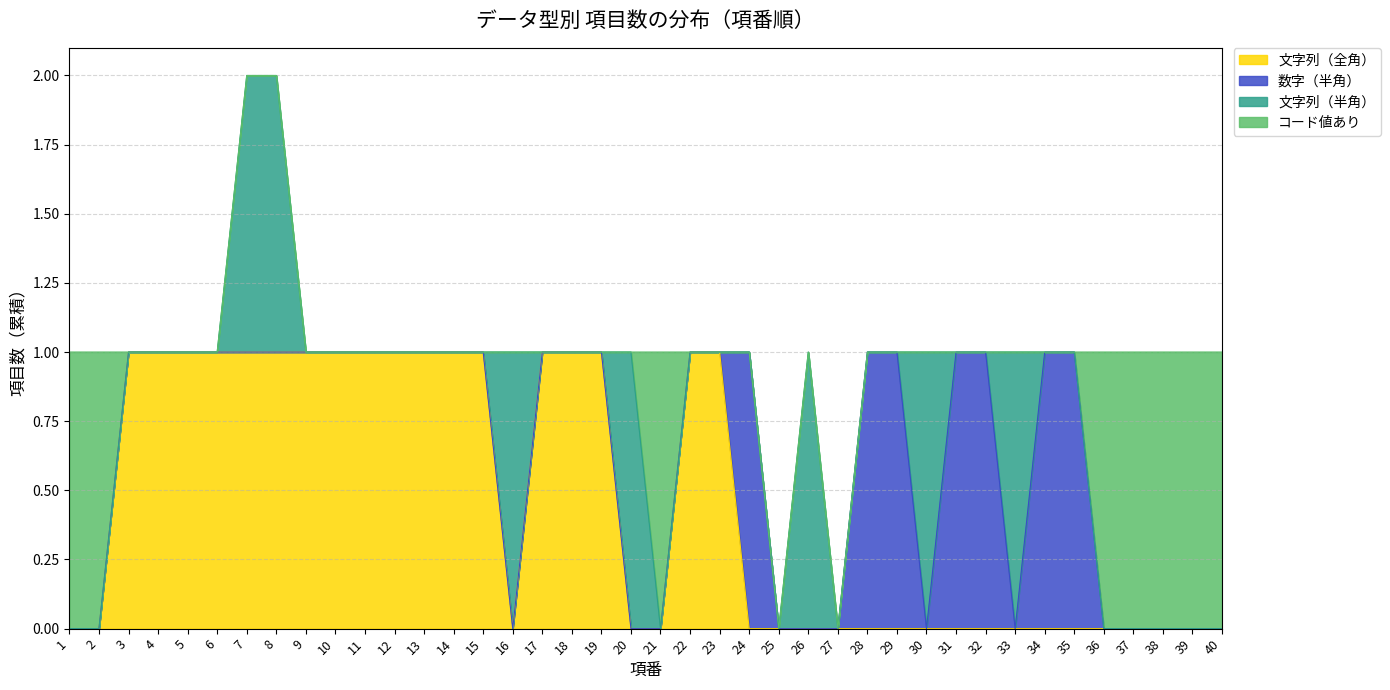

Rank the series at 19 from highest to lowest value.

文字列（全角）, 数字（半角）, 文字列（半角）, コード値あり